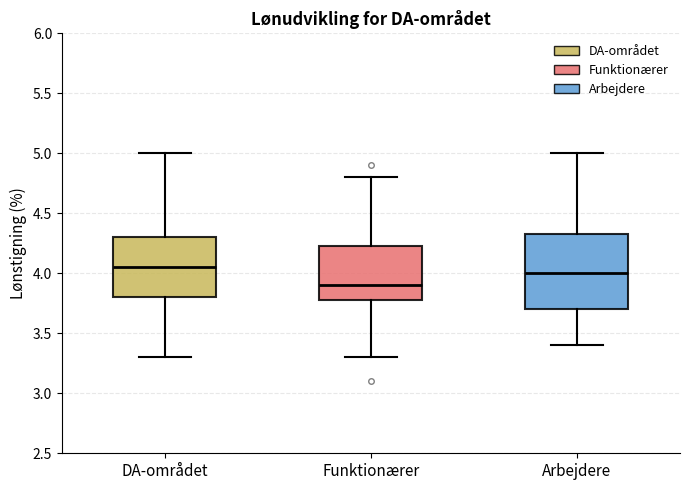

Which box has the lowest median line?

Funktionærer